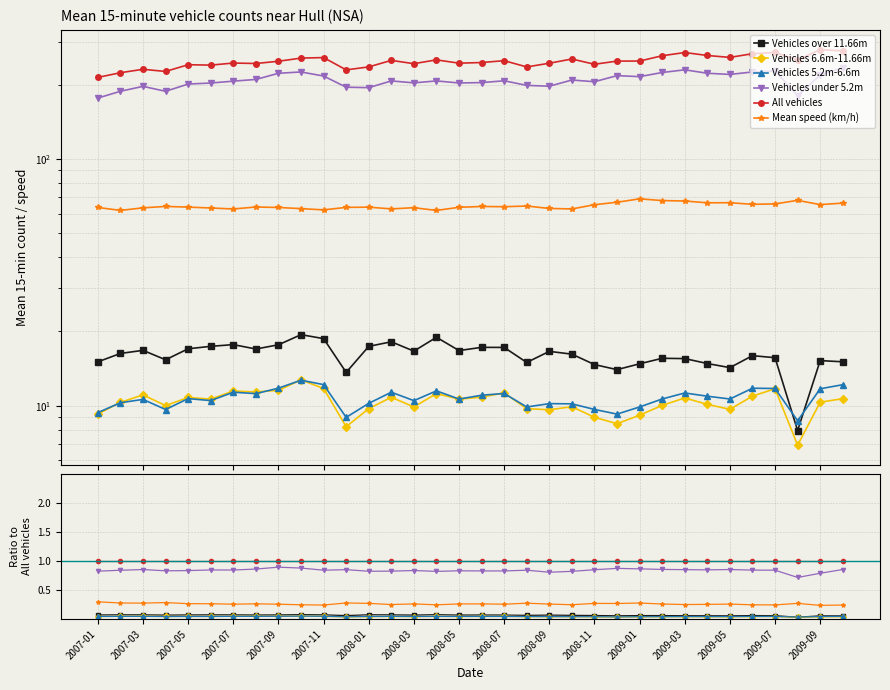

Reading right to left, extract all data points from this chart.

Vehicles over 11.66m: 0.1	0.1	0.0	0.1	0.1	0.1	0.1	0.1	0.1	0.1	0.1	0.1	0.1	0.1	0.1	0.1	0.1	0.1	0.1	0.1	0.1	0.1	0.1	0.1	0.1	0.1	0.1	0.1	0.1	0.1	0.1	0.1	0.1	0.1
Vehicles 6.6m-11.66m: 0.0	0.0	0.0	0.0	0.0	0.0	0.0	0.0	0.0	0.0	0.0	0.0	0.0	0.0	0.0	0.0	0.0	0.0	0.0	0.0	0.0	0.0	0.0	0.0	0.0	0.0	0.0	0.0	0.0	0.0	0.0	0.0	0.0	0.0
Vehicles 5.2m-6.6m: 0.0	0.0	0.0	0.0	0.0	0.0	0.0	0.0	0.0	0.0	0.0	0.0	0.0	0.0	0.0	0.0	0.0	0.0	0.0	0.0	0.0	0.0	0.0	0.0	0.0	0.0	0.0	0.0	0.0	0.0	0.0	0.0	0.0	0.0
Vehicles under 5.2m: 0.9	0.8	0.7	0.8	0.8	0.9	0.8	0.9	0.9	0.9	0.9	0.8	0.8	0.8	0.8	0.8	0.8	0.8	0.8	0.8	0.8	0.8	0.9	0.8	0.9	0.9	0.9	0.8	0.8	0.8	0.8	0.9	0.8	0.8
All vehicles: 1.0	1.0	1.0	1.0	1.0	1.0	1.0	1.0	1.0	1.0	1.0	1.0	1.0	1.0	1.0	1.0	1.0	1.0	1.0	1.0	1.0	1.0	1.0	1.0	1.0	1.0	1.0	1.0	1.0	1.0	1.0	1.0	1.0	1.0
Mean speed (km/h): 0.2	0.2	0.3	0.2	0.2	0.3	0.3	0.2	0.3	0.3	0.3	0.3	0.2	0.3	0.3	0.3	0.3	0.3	0.2	0.3	0.2	0.3	0.3	0.2	0.2	0.3	0.3	0.3	0.3	0.3	0.3	0.3	0.3	0.3